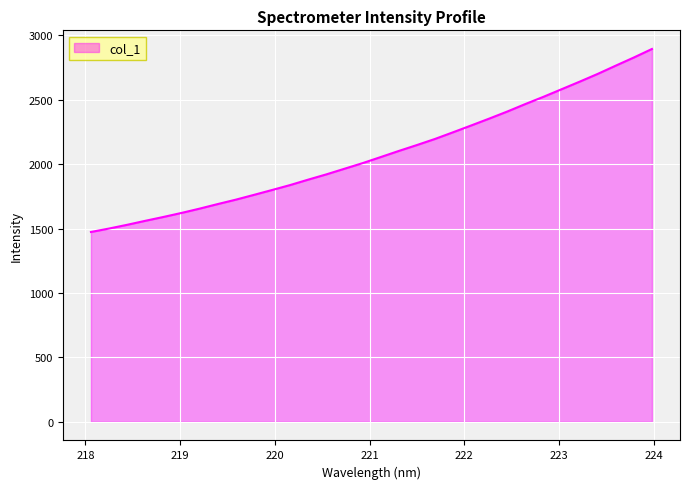

What is the minimum value shown in the chart?

1474.0